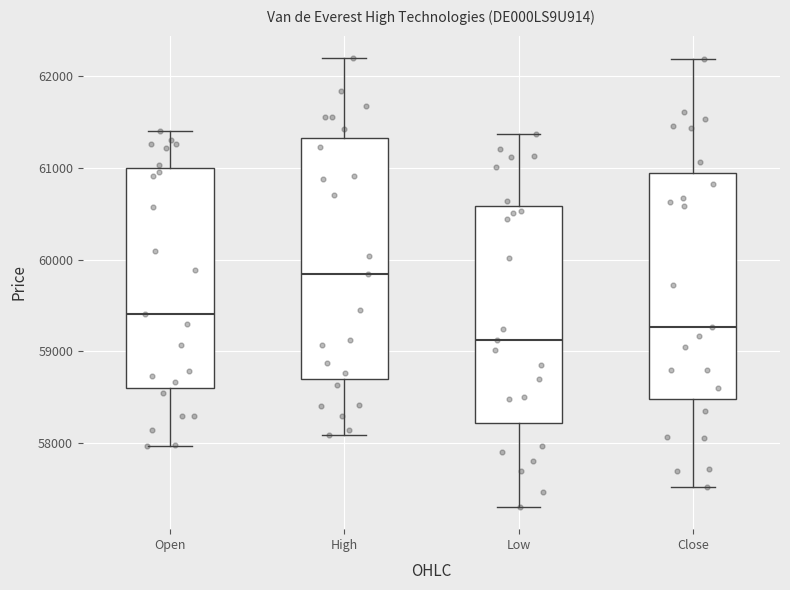

Reading left to right, transcribe this box plot: for each box, give where its median line is, the range the box spans, and where its two whiskers end, as read against the y-axis. The values are not printed on the chart, so give them approximately, as read against the axis.

Open: median 59400, box 58600 to 61000, whiskers 58000 to 61400
High: median 59800, box 58700 to 61300, whiskers 58100 to 62200
Low: median 59100, box 58200 to 60600, whiskers 57300 to 61400
Close: median 59300, box 58500 to 60900, whiskers 57500 to 62200